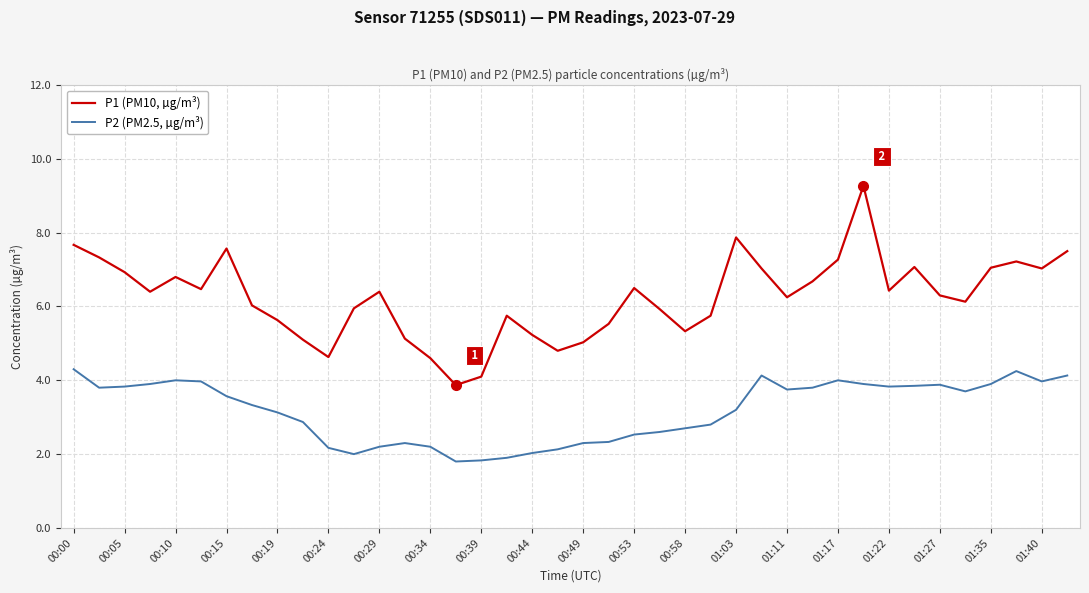

In P2 (PM2.5, µg/m³), how many points are higher than both neighbors (excluding endpoints)?

6